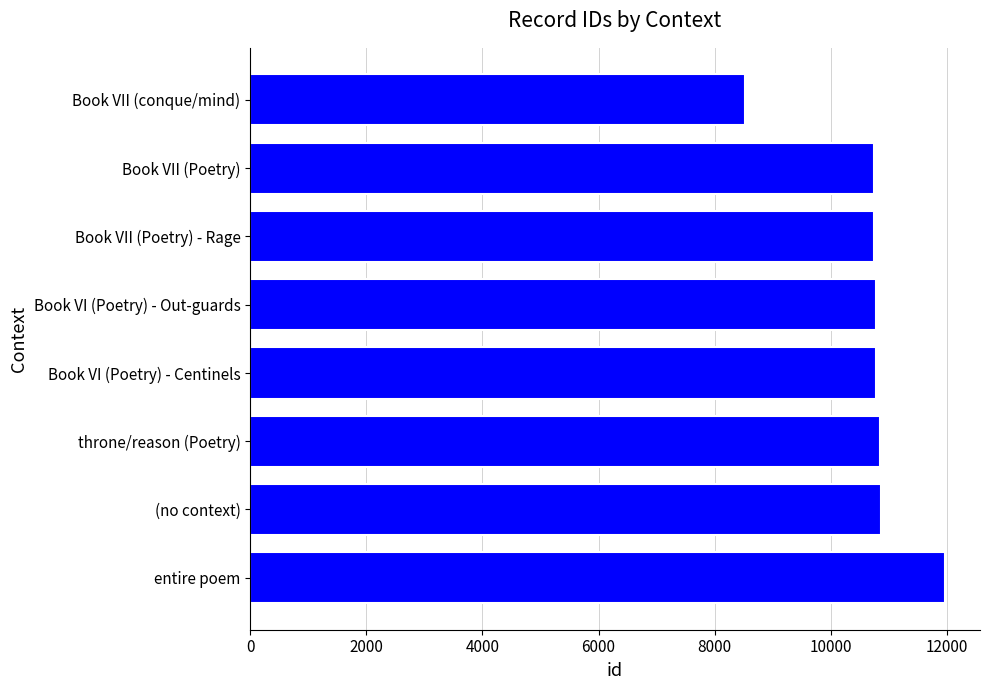

The value at entire poem is 11971. True or false?

True